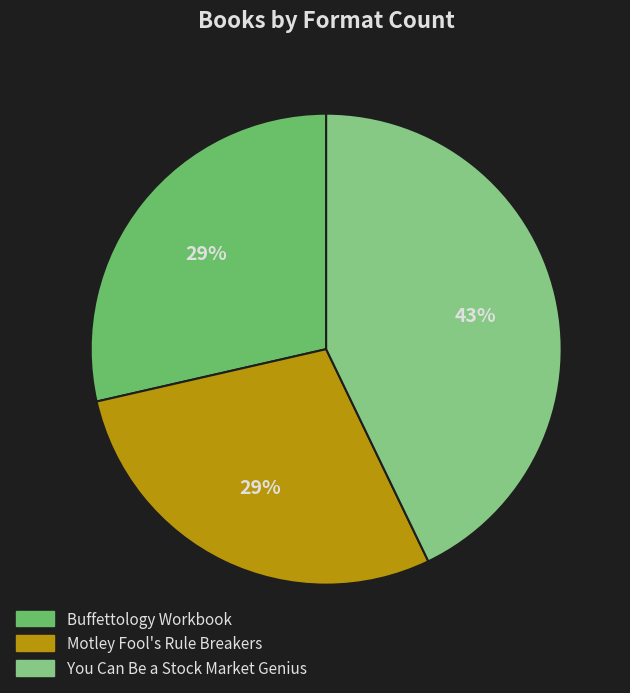

Which category has the biggest portion of the pie?

You Can Be a Stock Market Genius